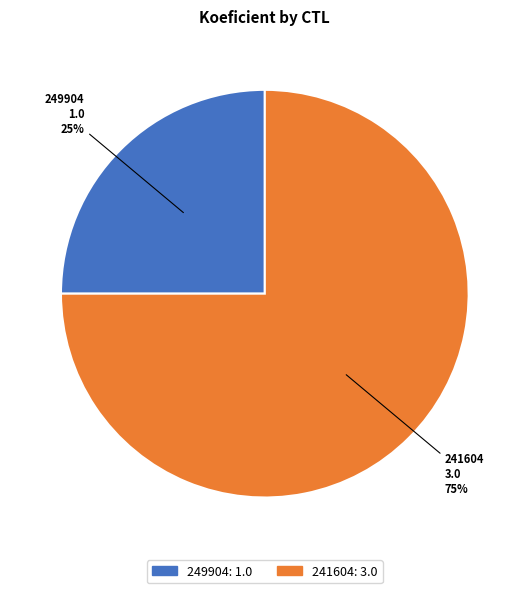

Which category accounts for the majority?

241604